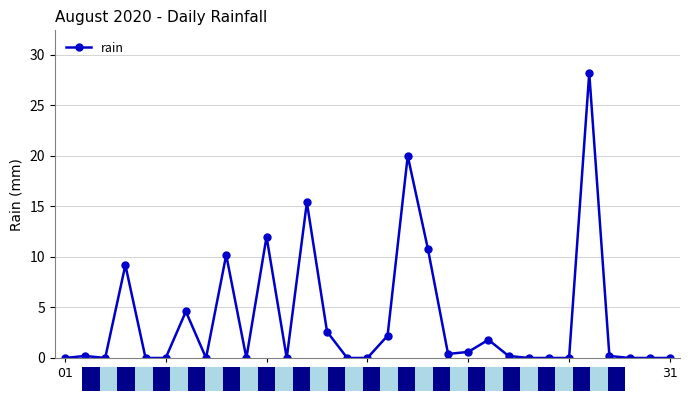

True or false: the data has more than 1 interior local peaks.

True